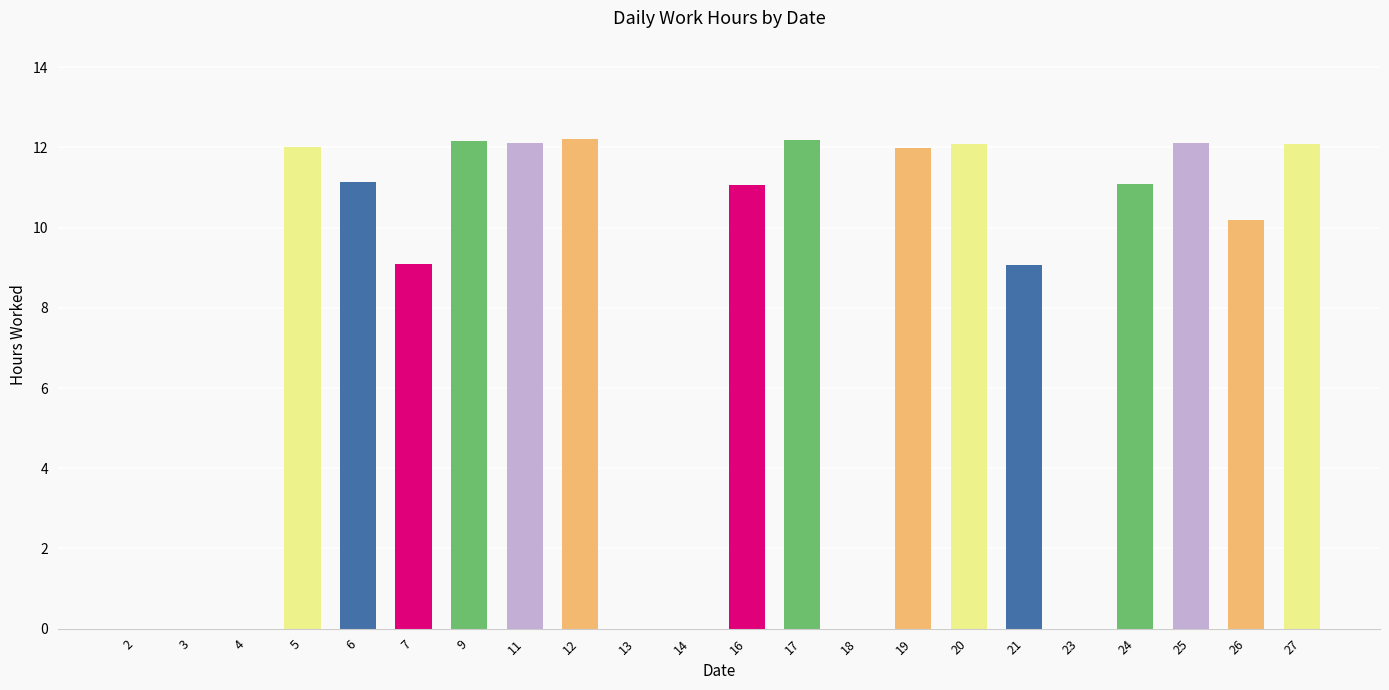

Approximately how many times larger is the value at 20 compared to 25?

1.0